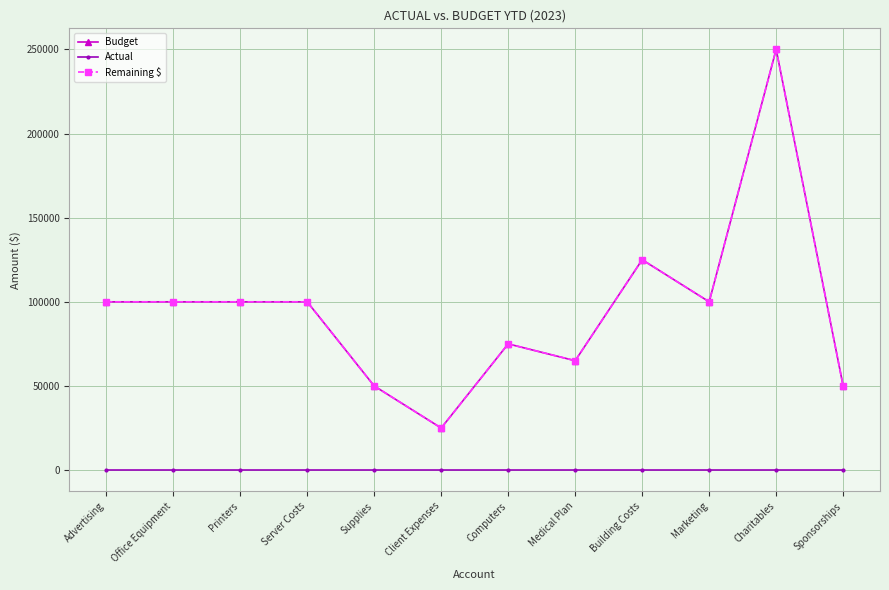

Is this an area chart (filled region under the line)?

No